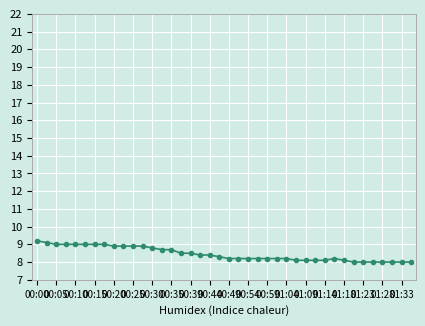

What is the maximum value shown in the chart?

9.2